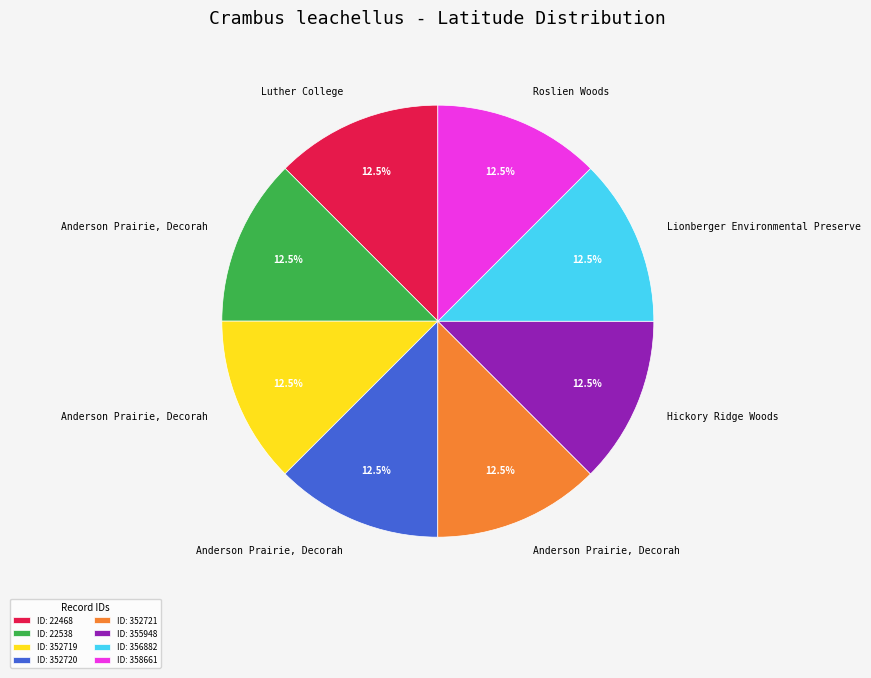

Approximately how many times larger is the value at ID: 352721 compared to ID: 356882?

1.0